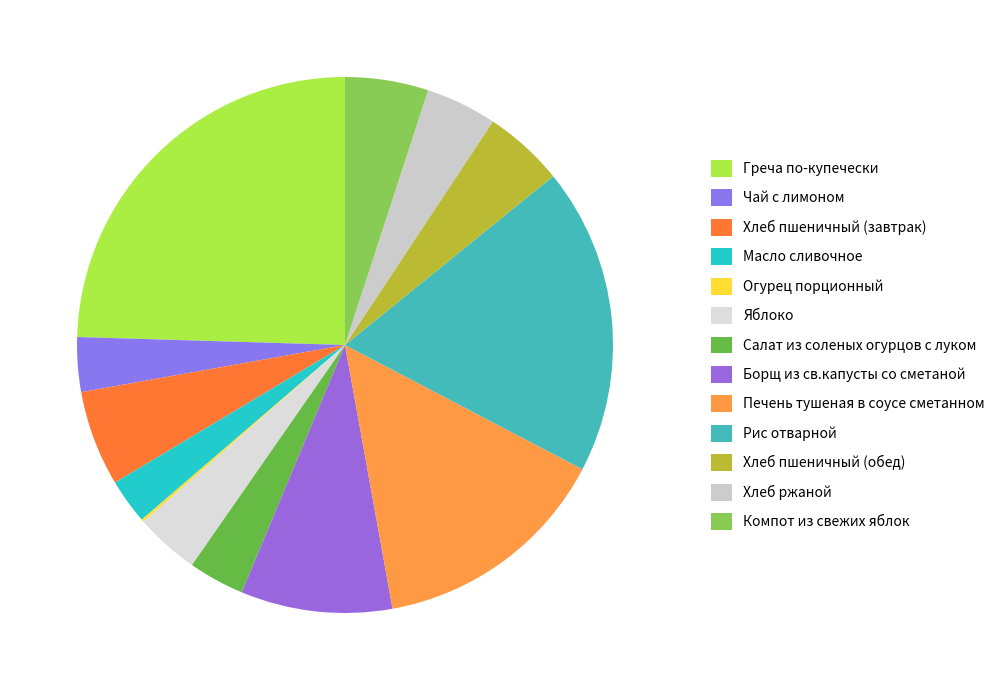

Is it true that Огурец порционный is 1% of the pie?

False